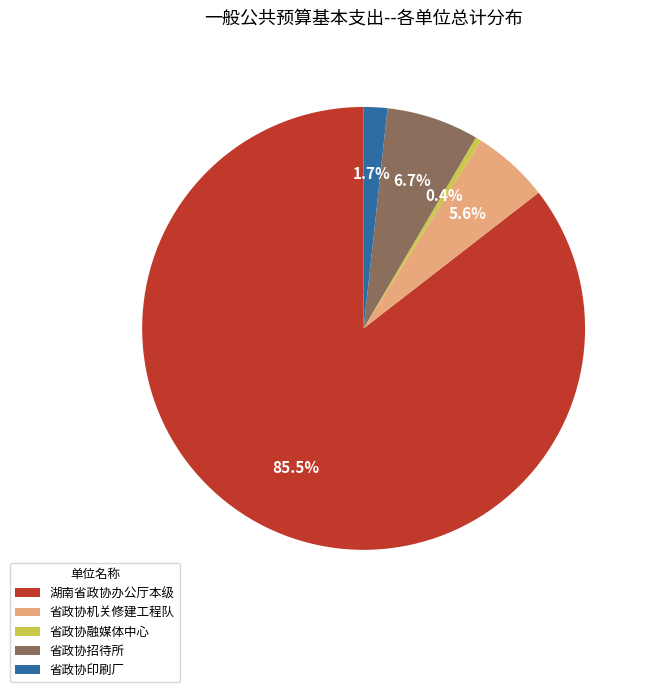

Between 省政协融媒体中心 and 省政协招待所, which is larger?

省政协招待所